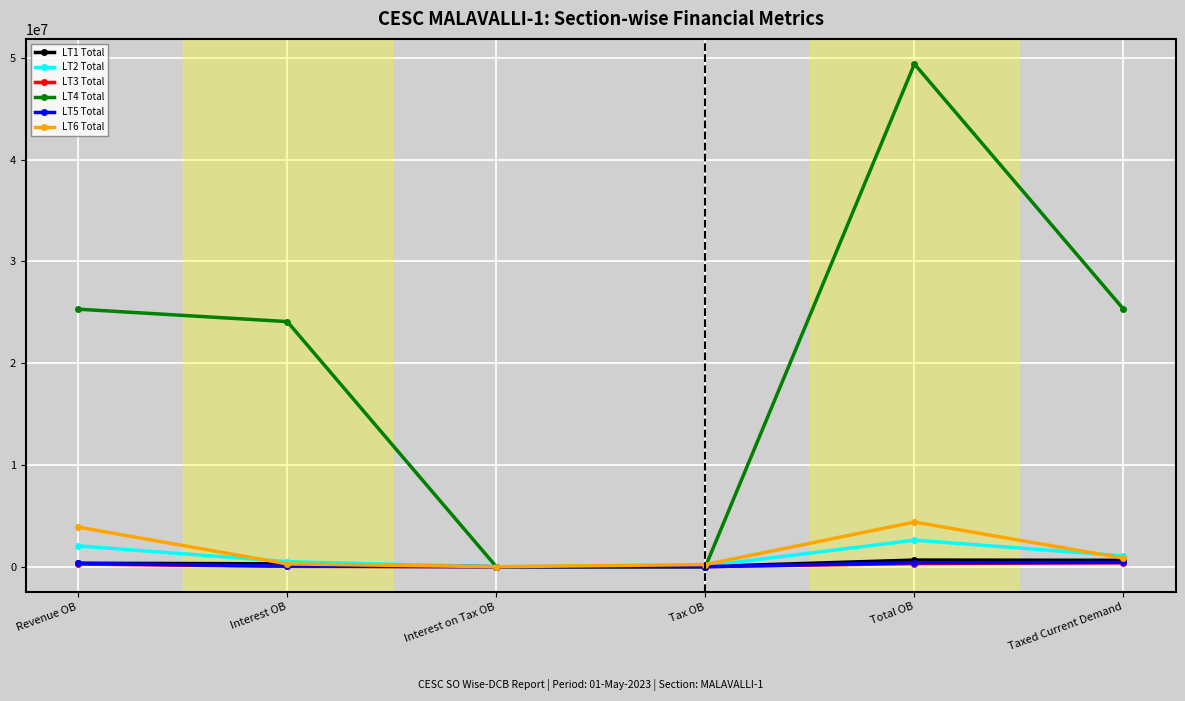

What is the average value of the LT4 Total series?

20679968.0